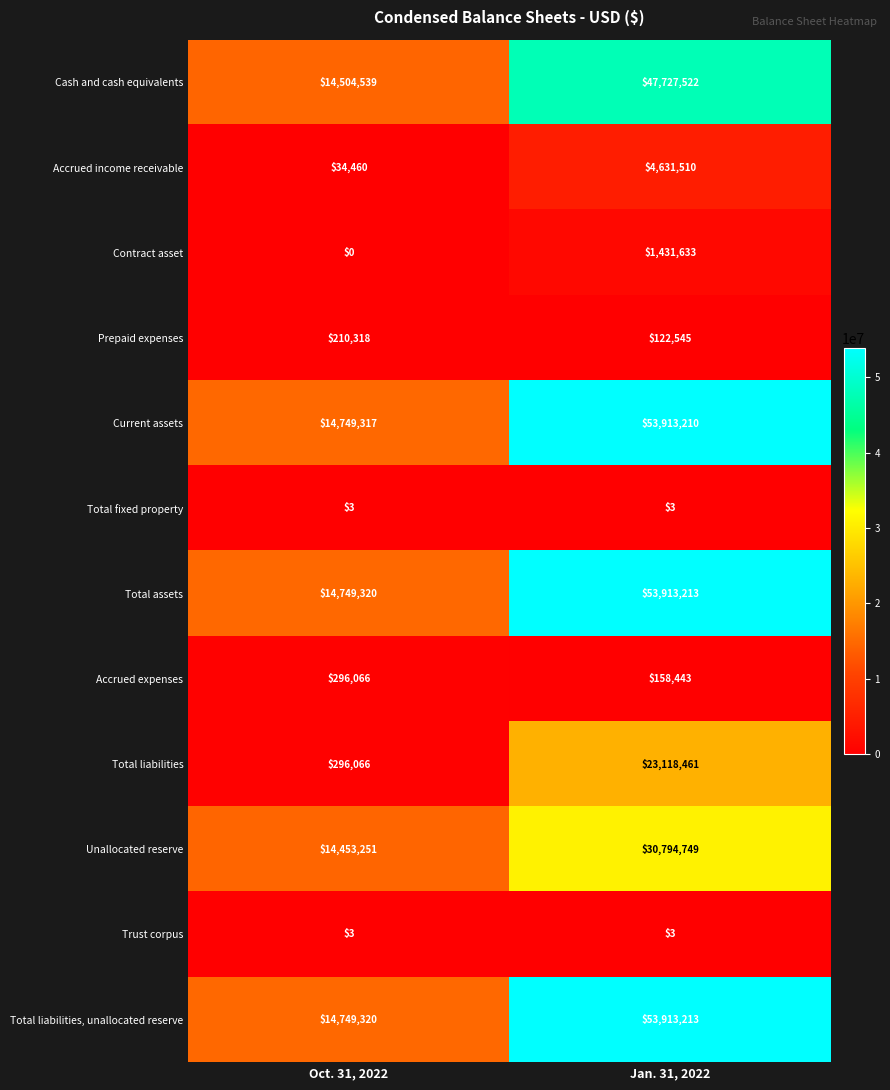

Which category has the lowest value in the Total liabilities series?

Oct. 31, 2022